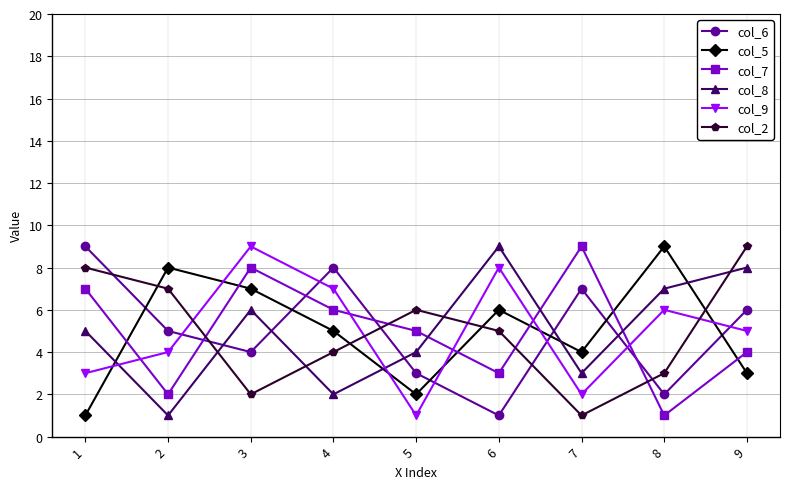

Is it true that col_6 equals 5 at 2?

True